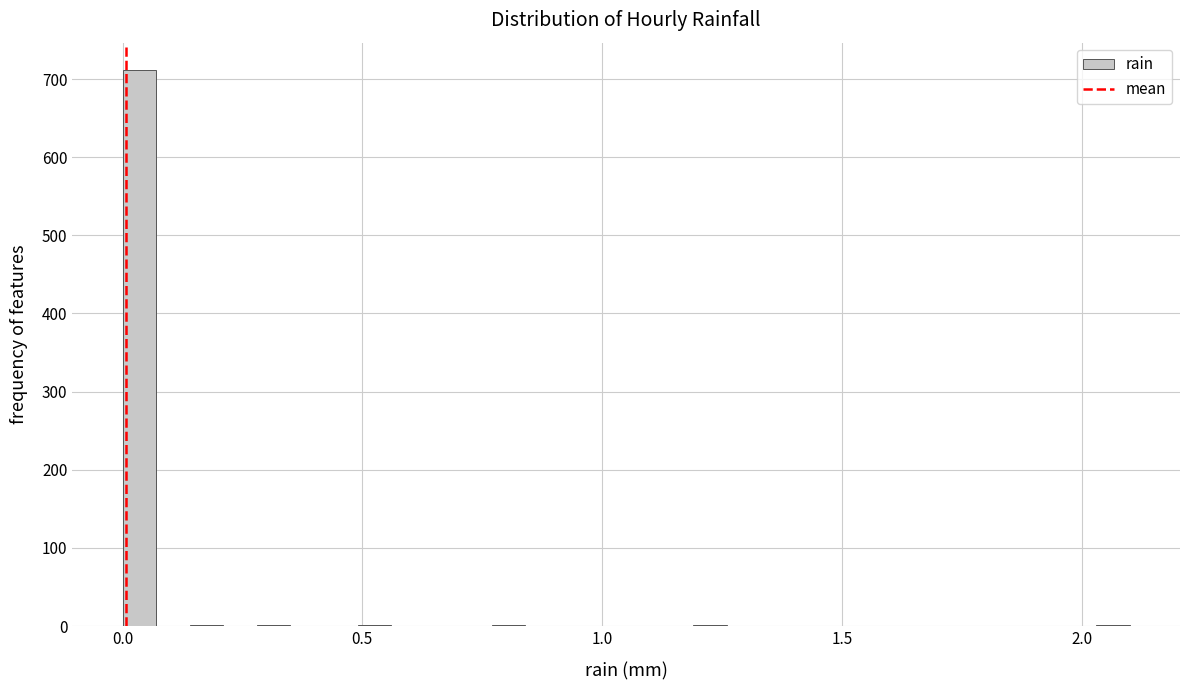

Around what value on the x-axis is the tallest bar? Give the approximate position of its centre, as read against the axis.

0.05